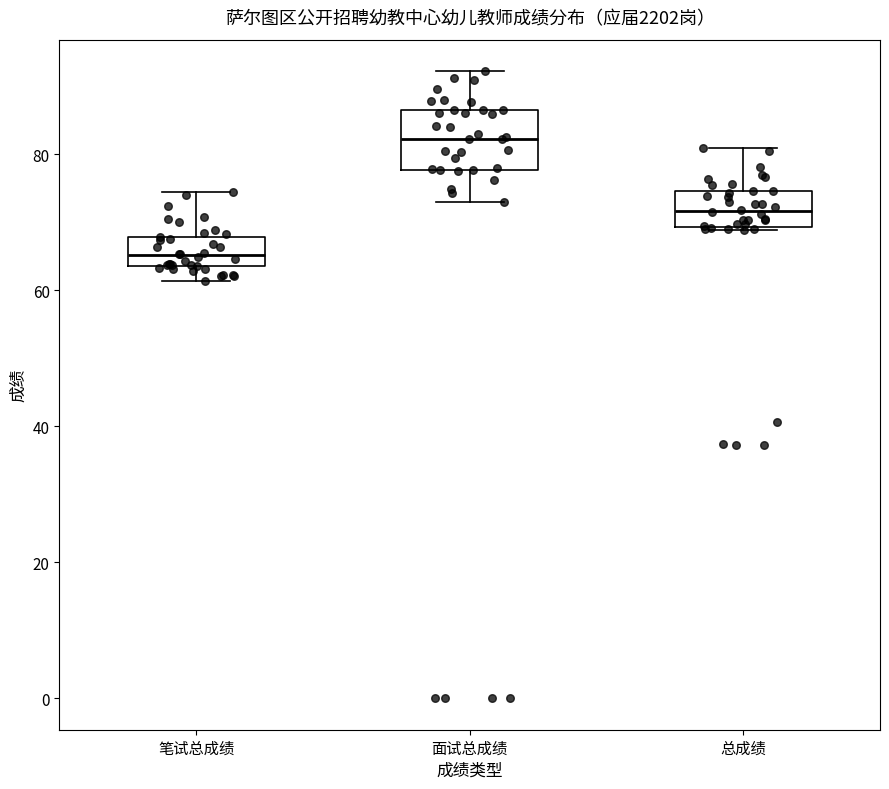

Reading left to right, read every box against the y-axis: the position of its median line, the range the box covers, and the ends of its whiskers. The values are not printed on the chart, so give them approximately, as read against the axis.

笔试总成绩: median 66, box 64 to 68, whiskers 62 to 74
面试总成绩: median 82, box 78 to 86, whiskers 72 to 92
总成绩: median 72, box 70 to 74, whiskers 68 to 80